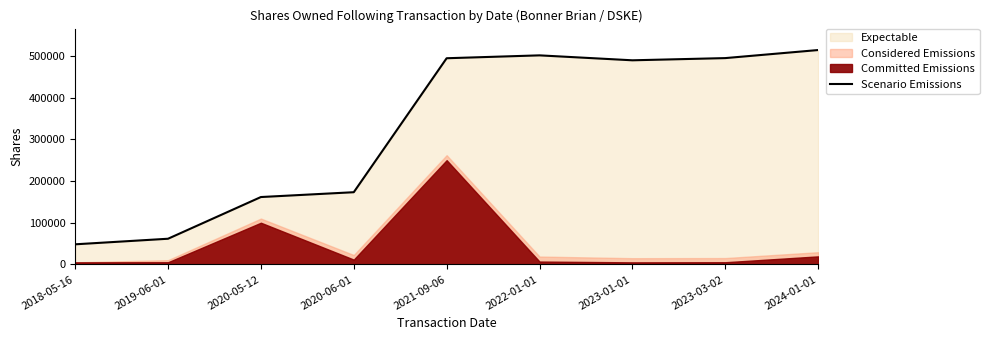

What is the difference between the second highest and second lowest values?

439747